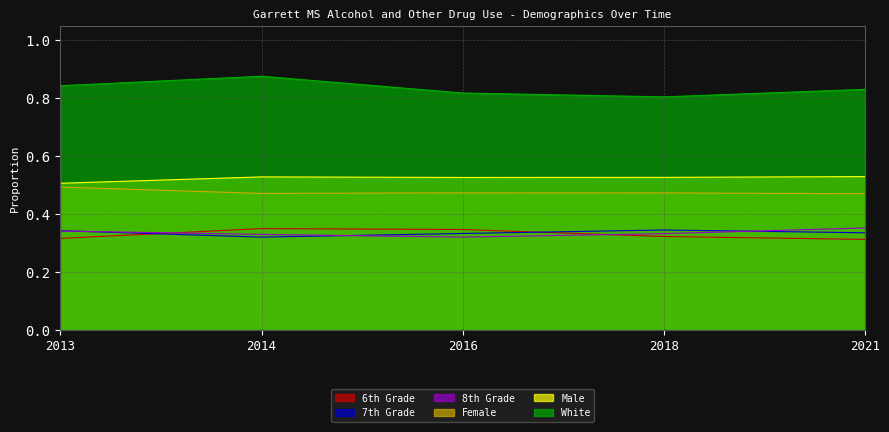

Rank the series at 2016 from lowest to highest value.

8th Grade, 7th Grade, 6th Grade, Female, Male, White